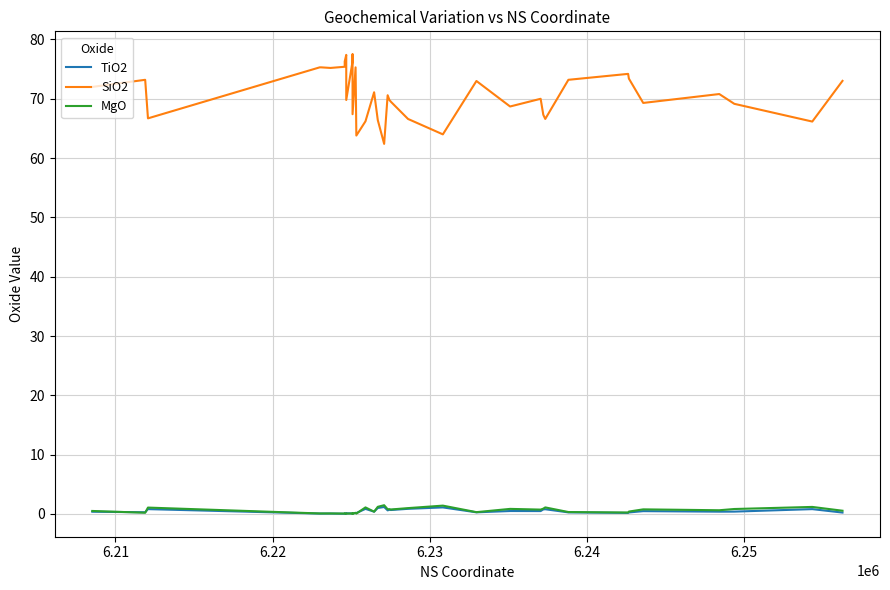

How many interior local peaks does the MgO series have?

11